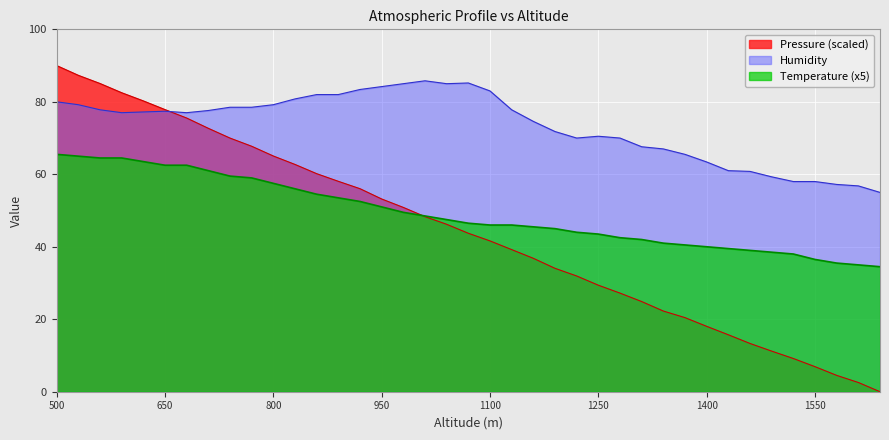

What is the difference between the highest and lowest values at 1250?

41.1